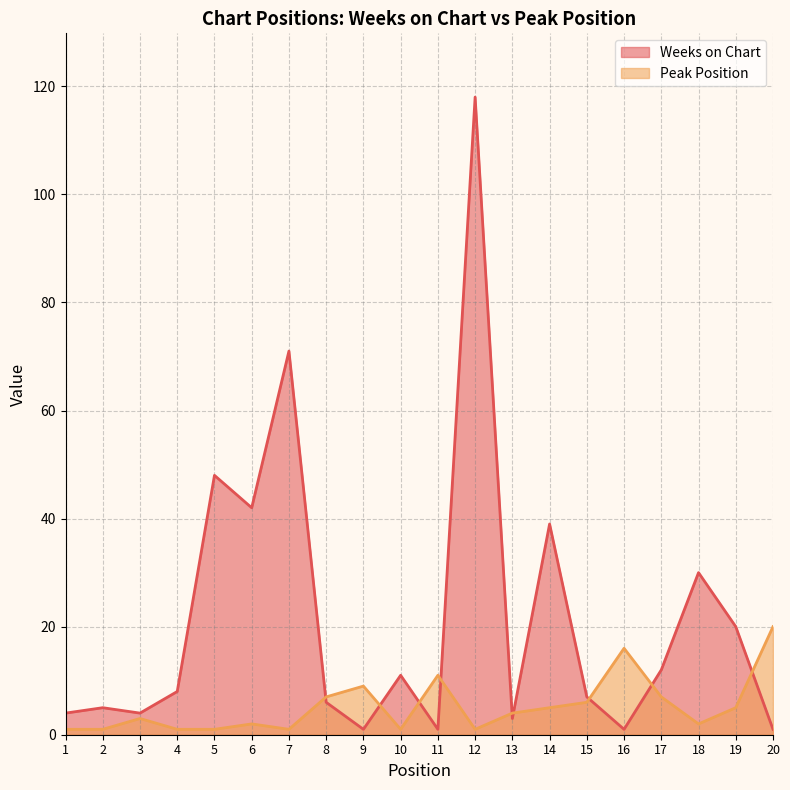

What is the difference between the Peak Position values at 18 and 14?

3